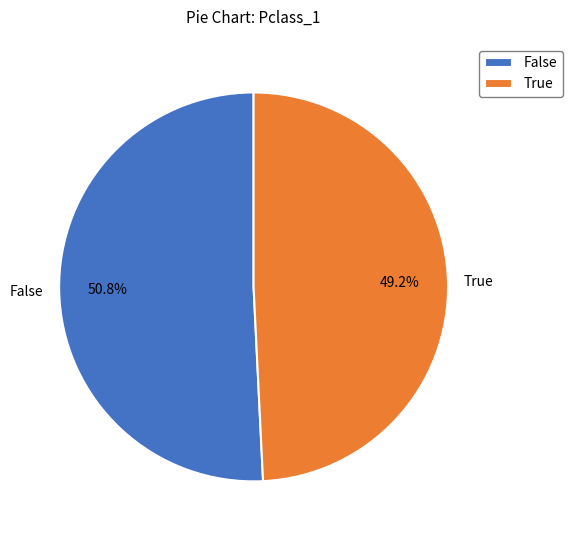

Which category has the biggest portion of the pie?

False